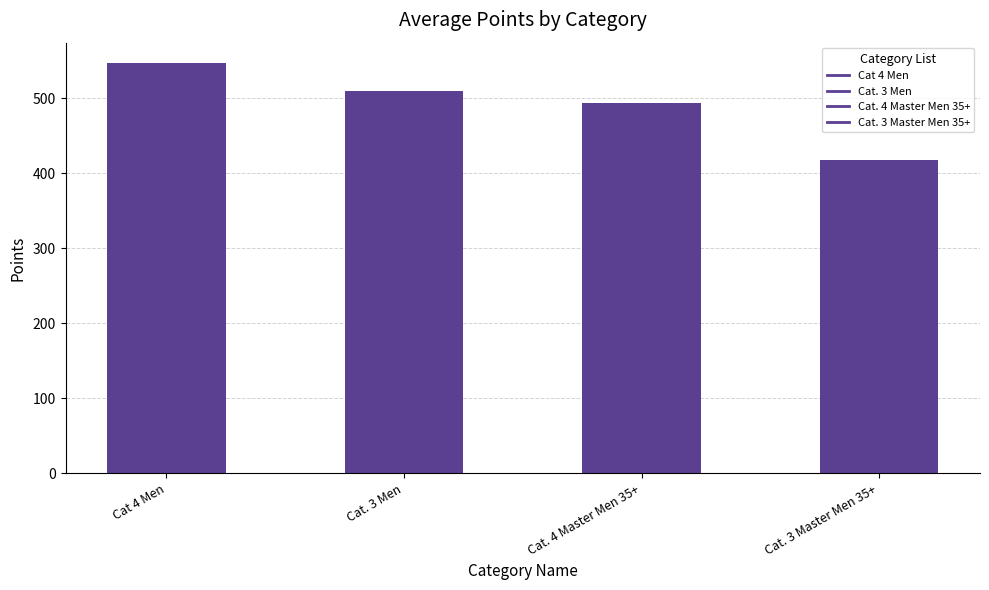

Does the chart contain stacked bars?

No